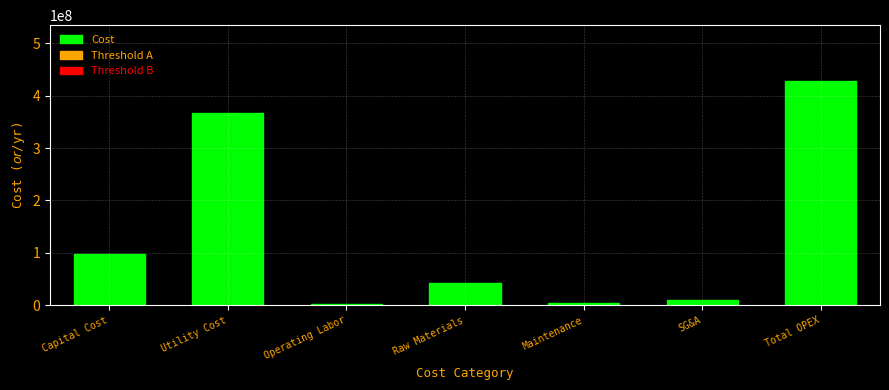

The chart shows a value of 366193311.0 at Utility Cost. True or false?

True